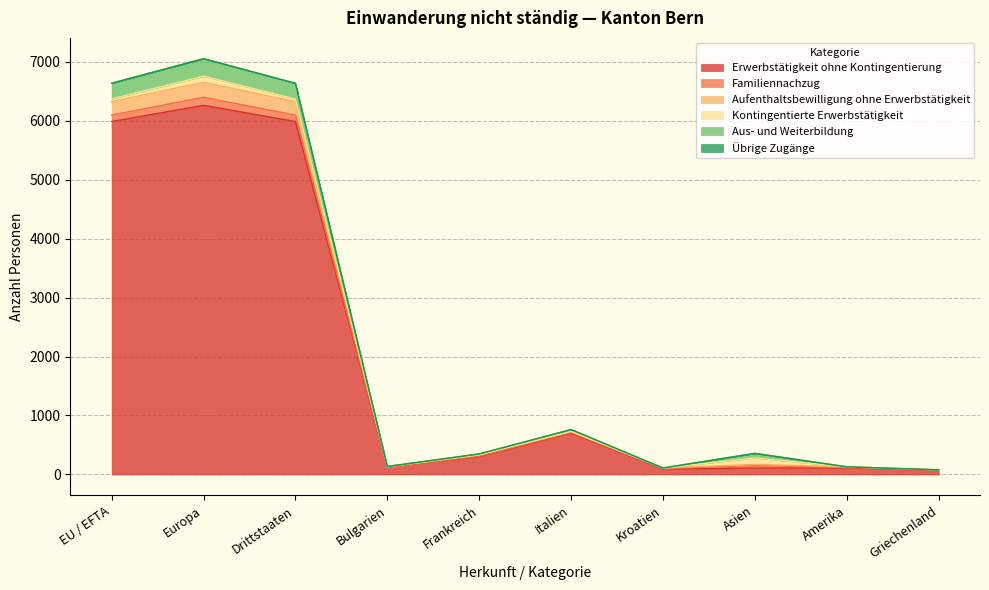

At which category is the sum across all series the highest?

Europa